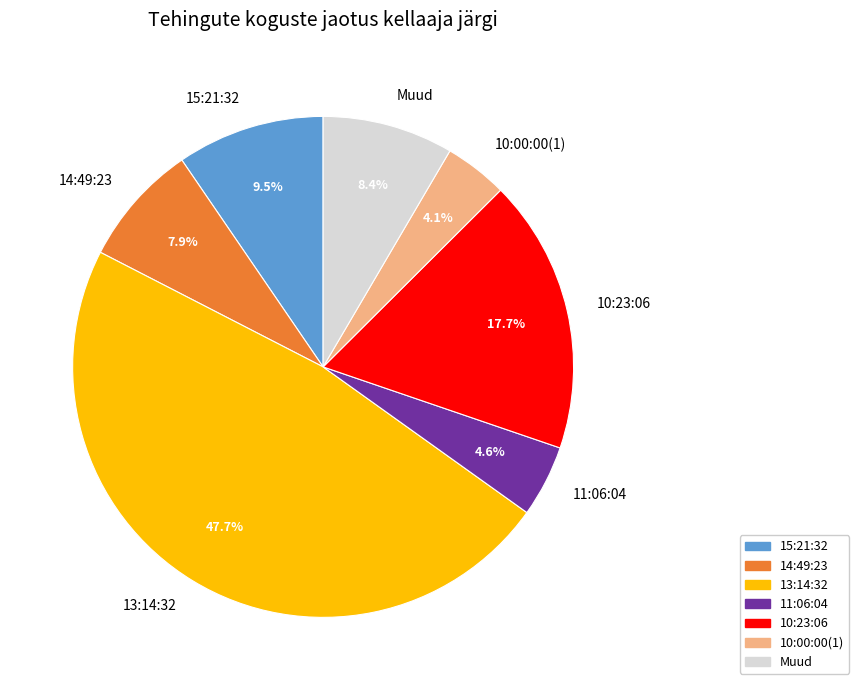

To the nearest percent, what is the difference between the largest and smallest slice percentages?

44%